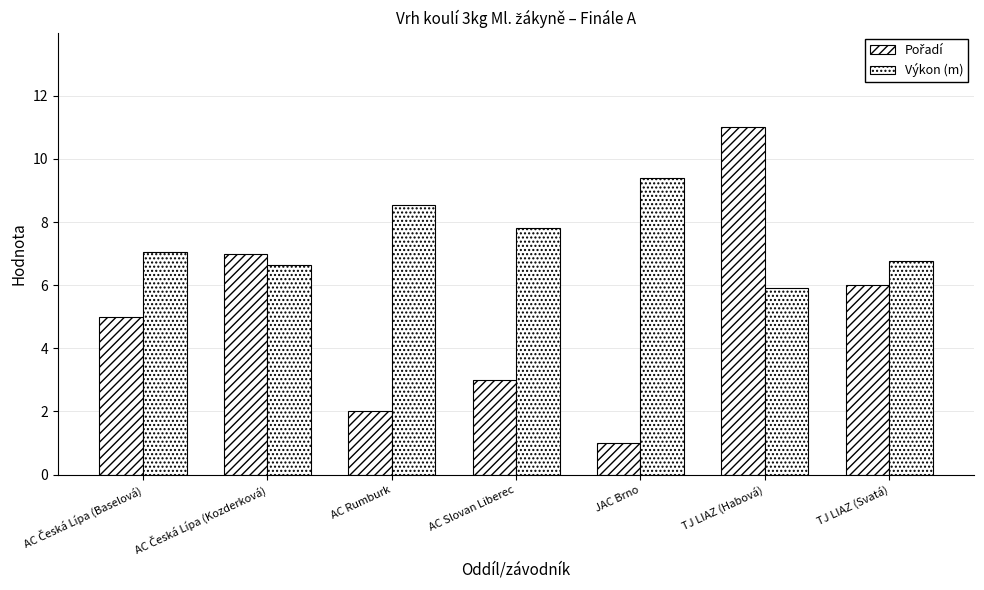

At which label does Výkon (m) reach its peak?

JAC Brno